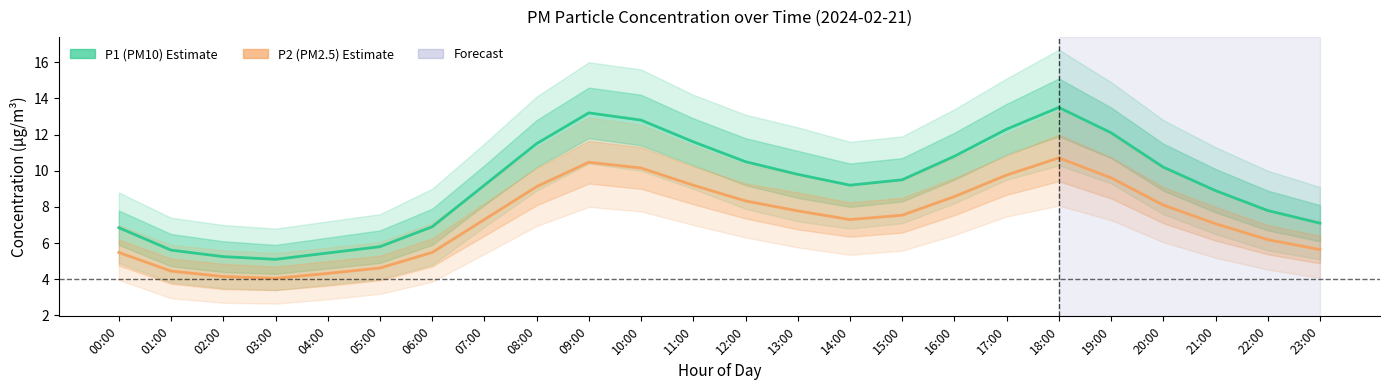

True or false: P2 (PM2.5) and P1 (PM10) intersect in this chart.

False